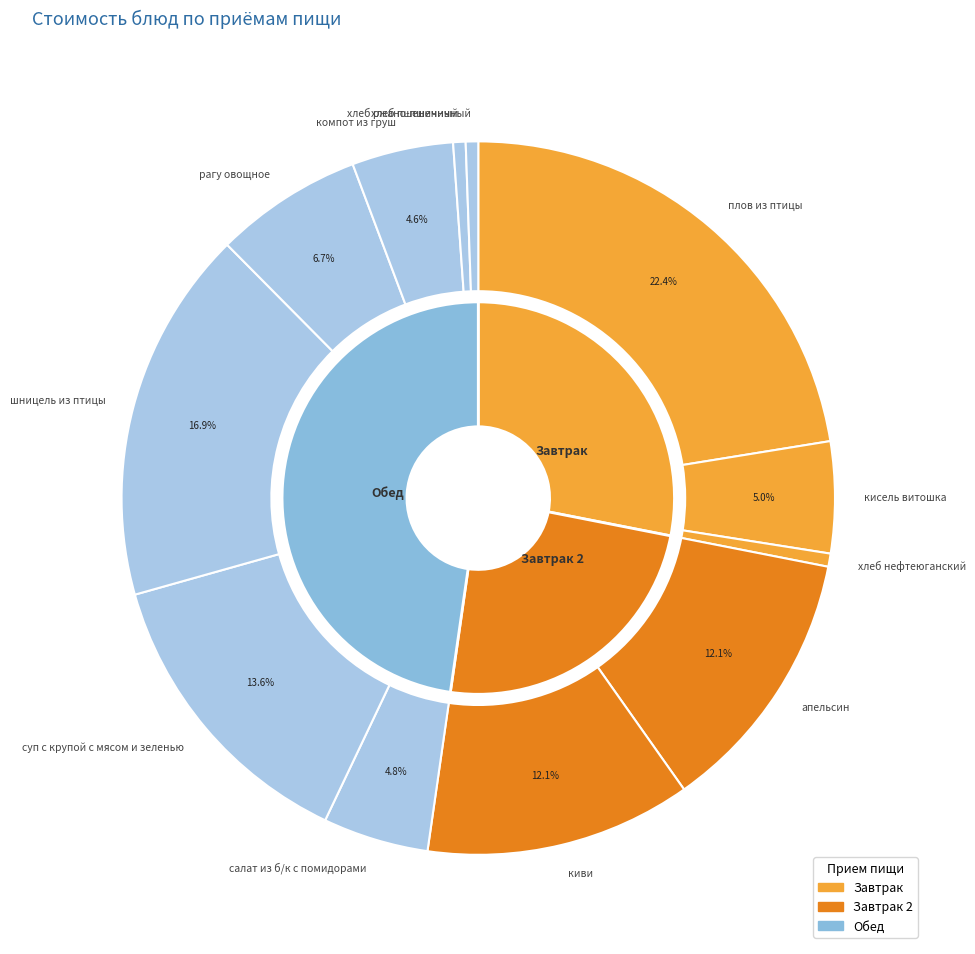

Approximately how many times larger is the value at суп с крупой с мясом и зеленью compared to шницель из птицы?

0.8